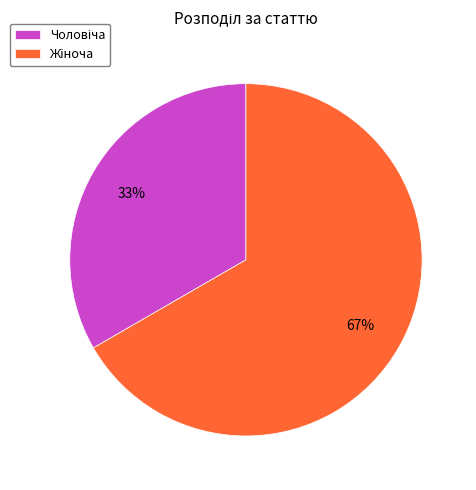

To the nearest percent, what is the average slice percentage?

50%